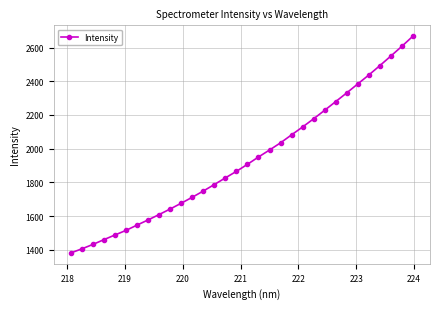

What is the greatest value displayed?

2667.7